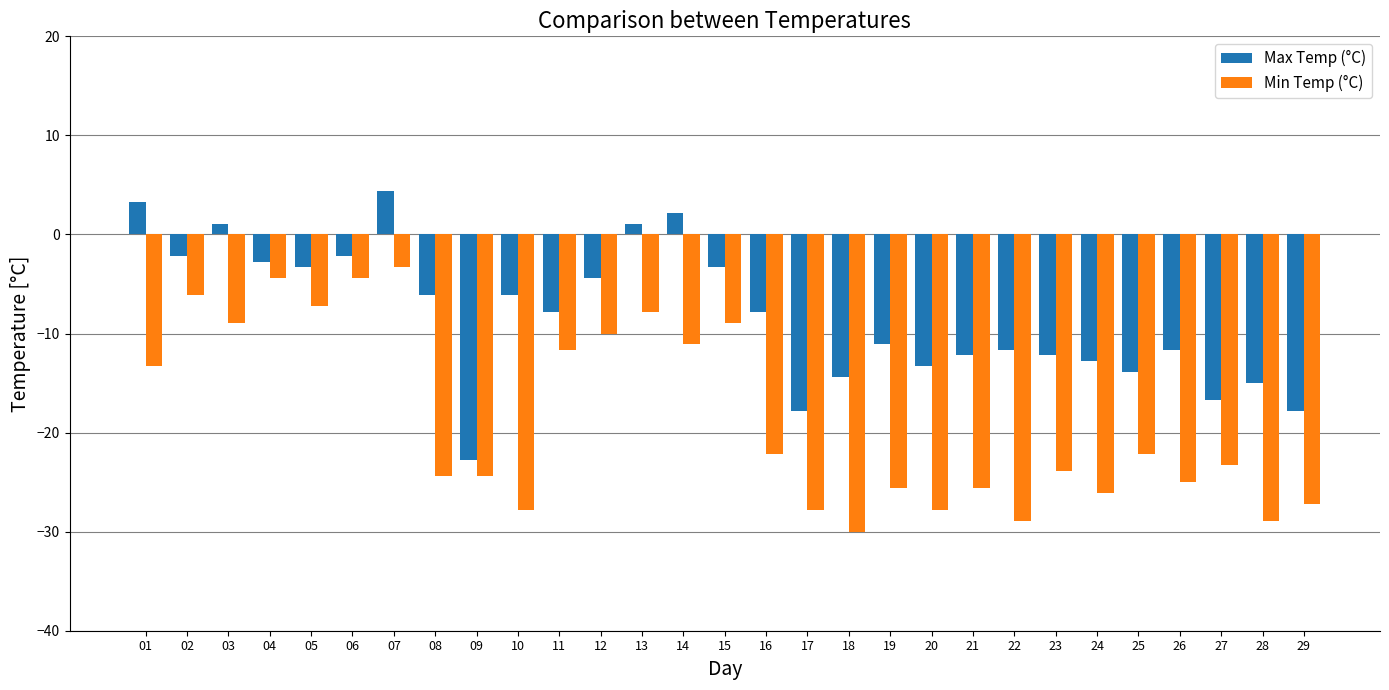

What is the total value across all series at 17?

-45.6